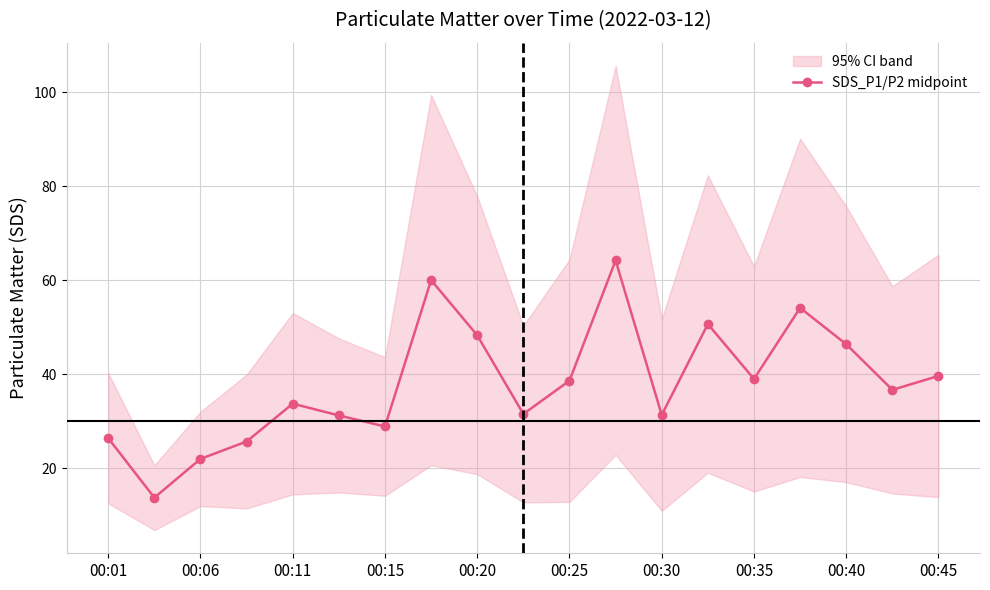

Where is the first local maximum for SDS_P1/P2 midpoint?

00:11